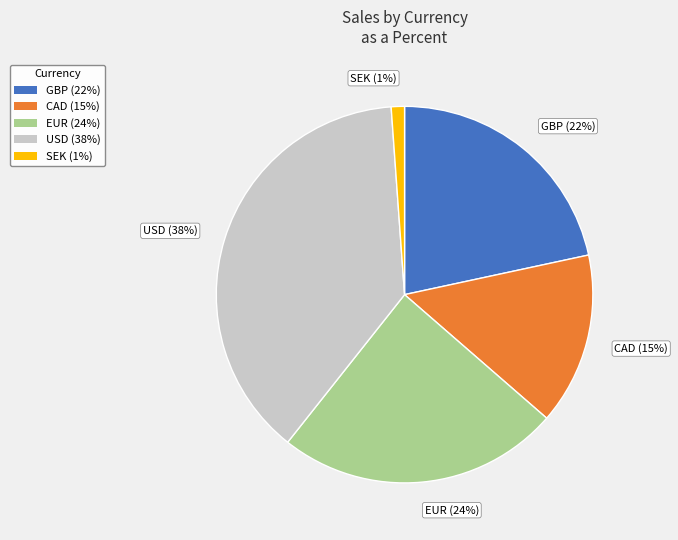

Which has a higher value, EUR (24%) or SEK (1%)?

EUR (24%)